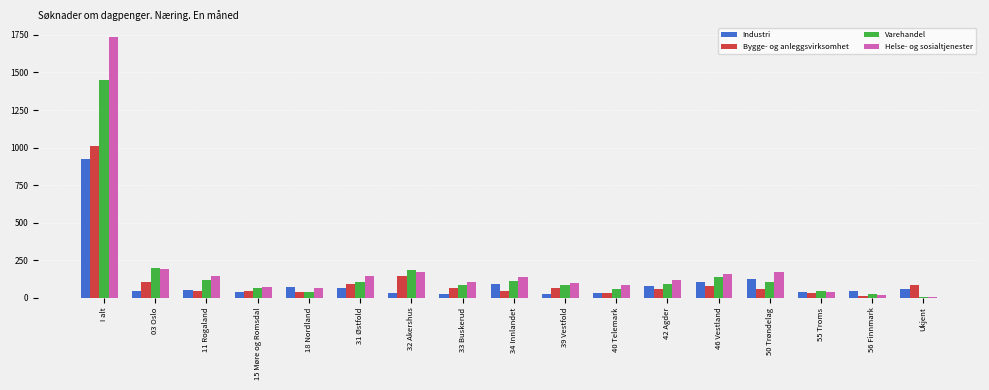

What is the maximum value for Helse- og sosialtjenester?

1733